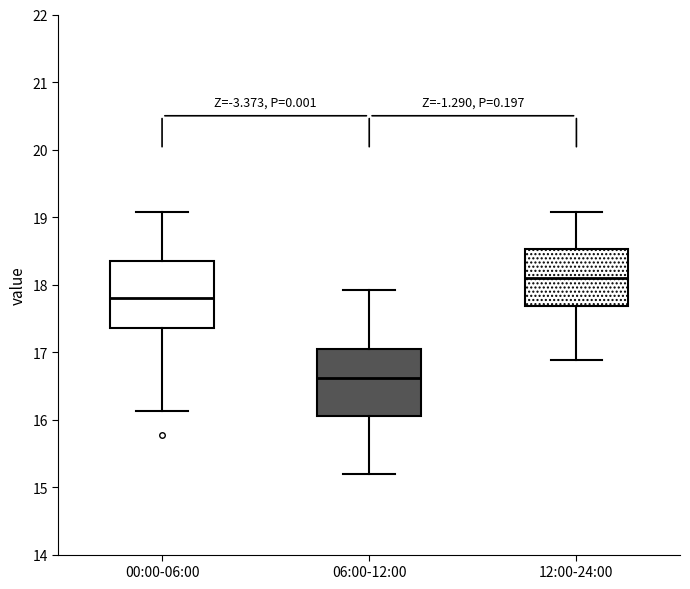

Reading left to right, read every box against the y-axis: the position of its median line, the range the box covers, and the ends of its whiskers. The values are not printed on the chart, so give them approximately, as read against the axis.

00:00-06:00: median 17.8, box 17.4 to 18.4, whiskers 16.1 to 19.1
06:00-12:00: median 16.6, box 16.1 to 17.1, whiskers 15.2 to 17.9
12:00-24:00: median 18.1, box 17.7 to 18.5, whiskers 16.9 to 19.1